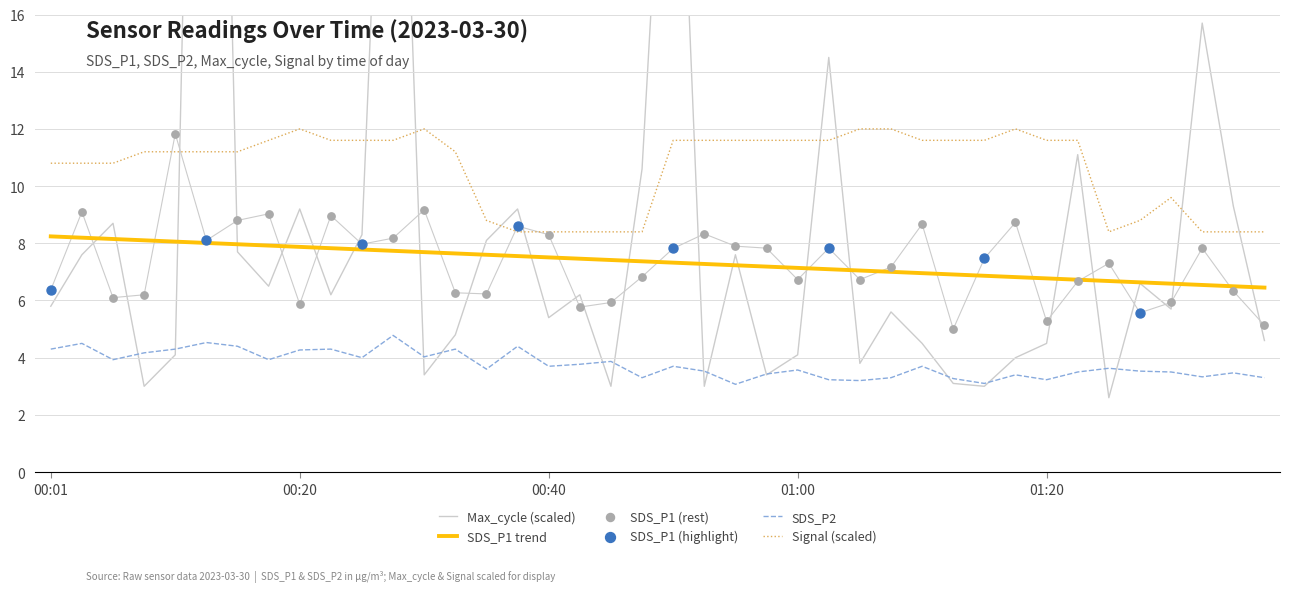

Which series contains the lowest Y value?

Max_cycle